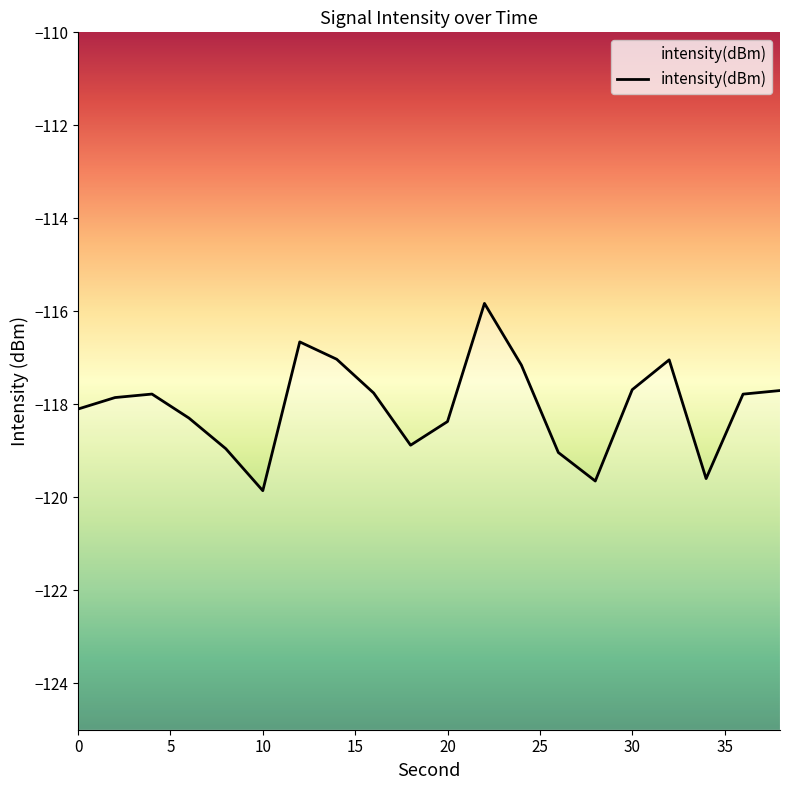

How many interior local peaks (higher than both neighbors) does the data have?

4